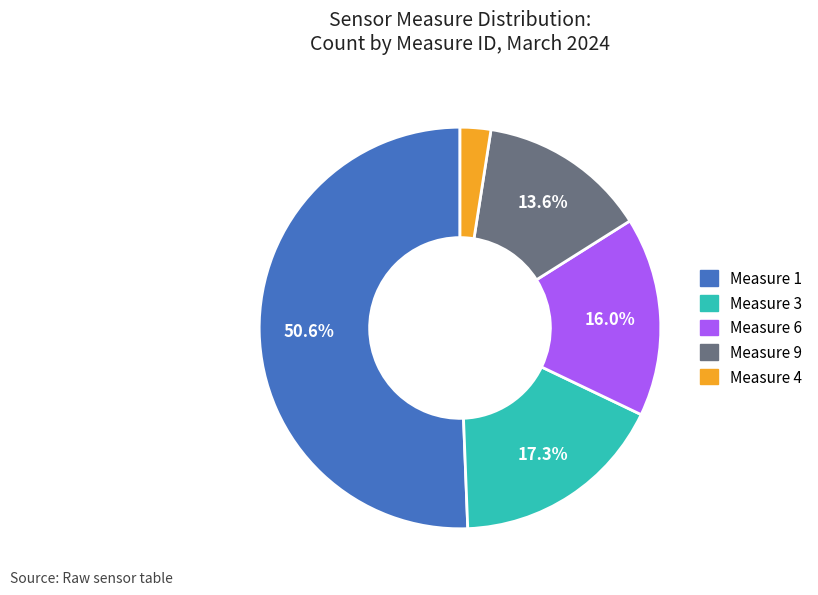

Approximately how many times larger is the value at Measure 1 compared to Measure 6?

3.2